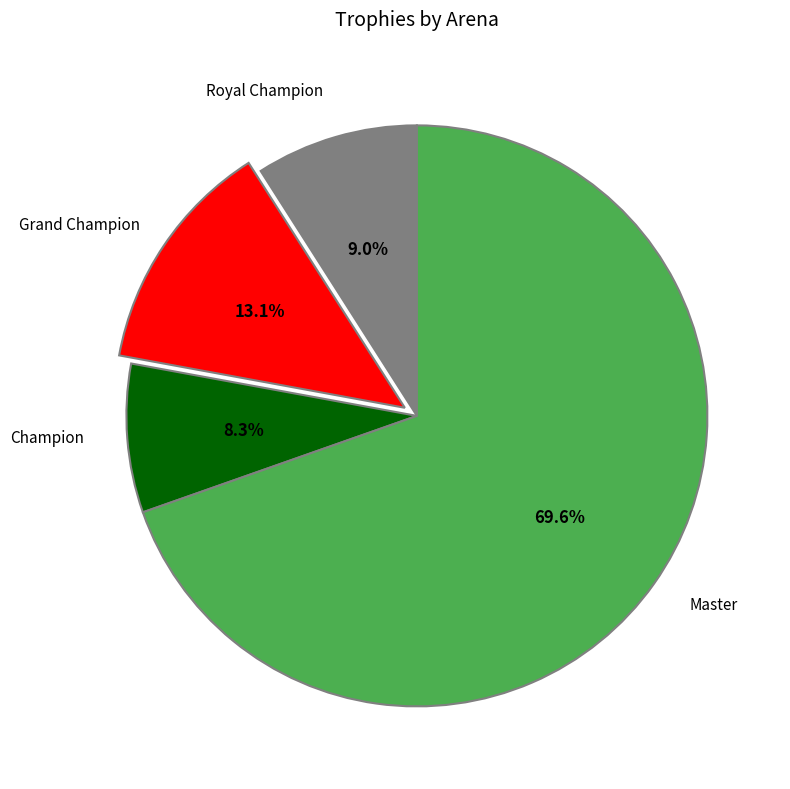

Does any single category account for the majority?

Yes